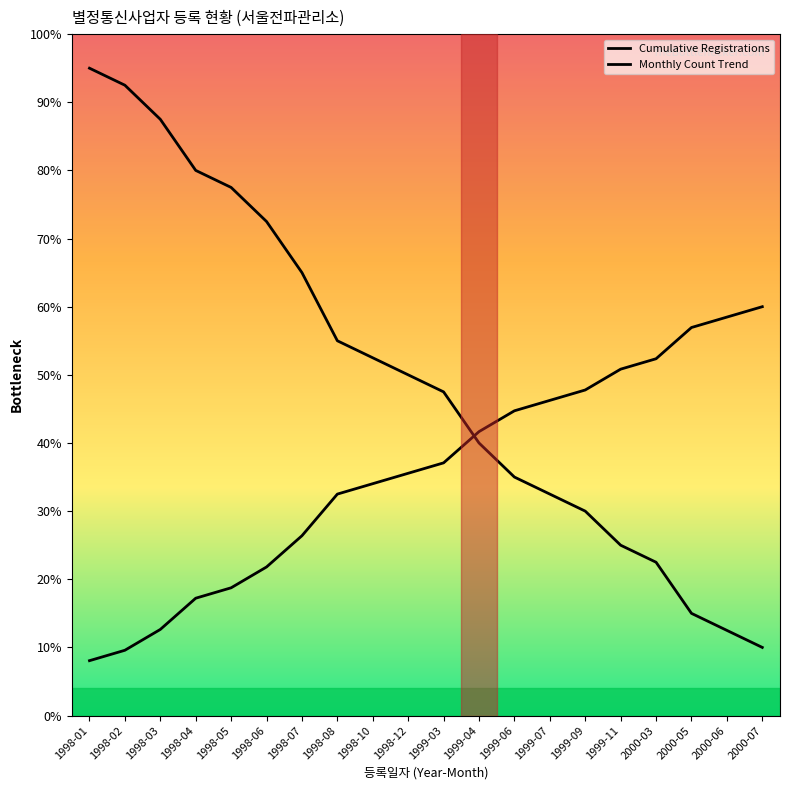

What is the sum of all Monthly Count Trend values?

712.6